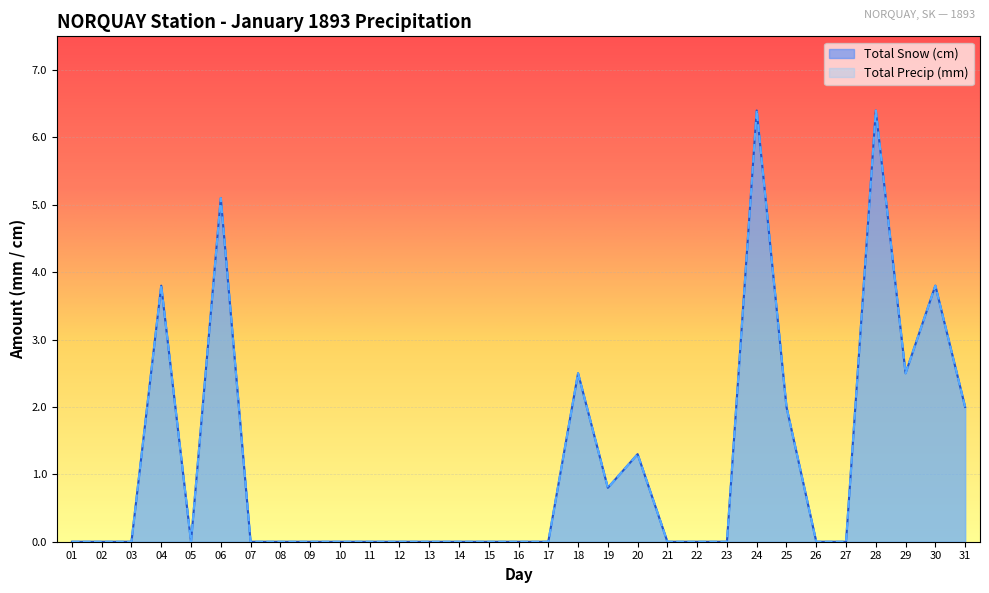

What is the total value across all series at 24?

12.8